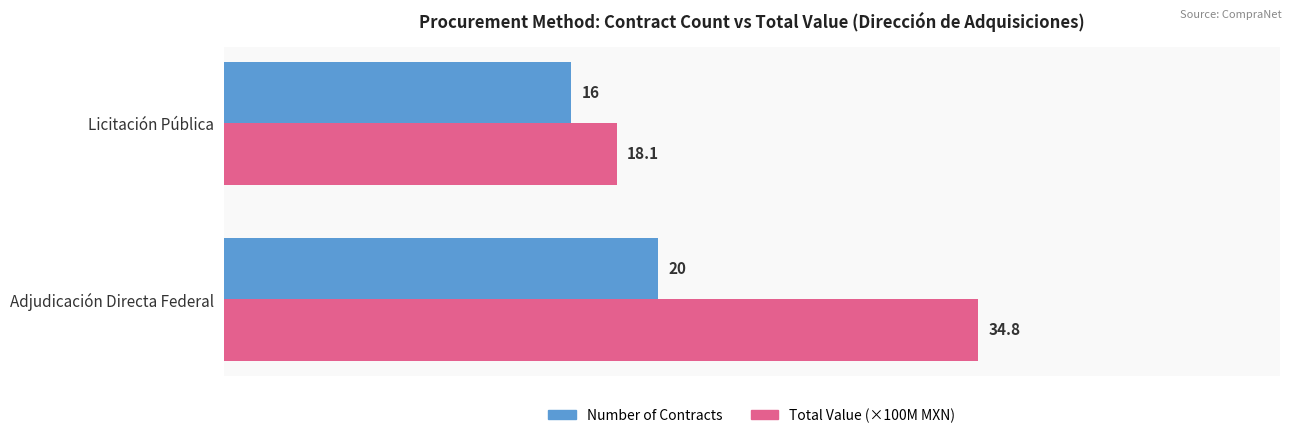

How many categories are shown in the chart?

2